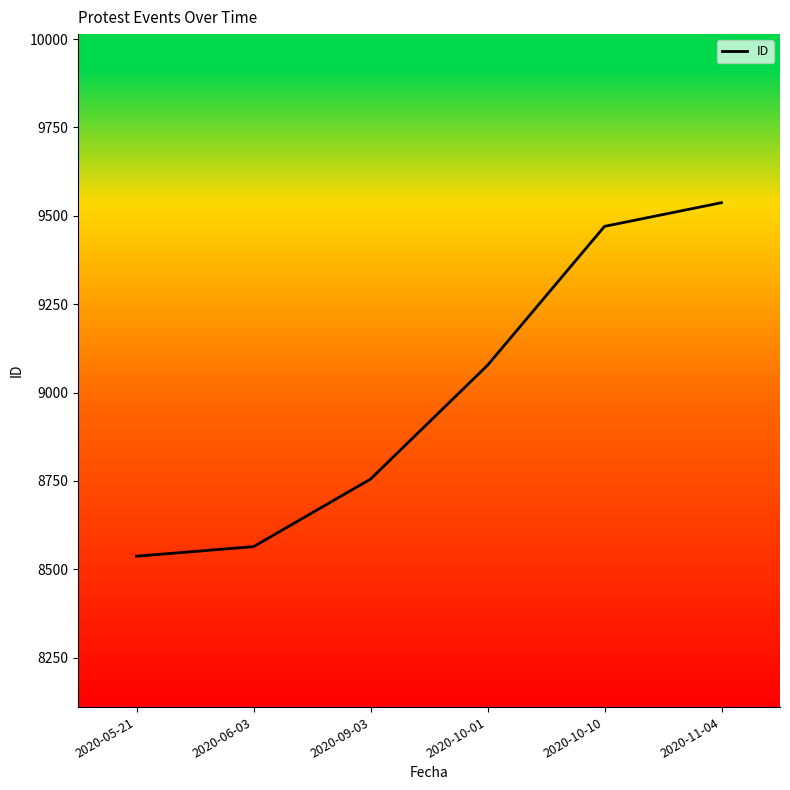

What is the difference between the values at 2020-09-03 and 2020-05-21?

218